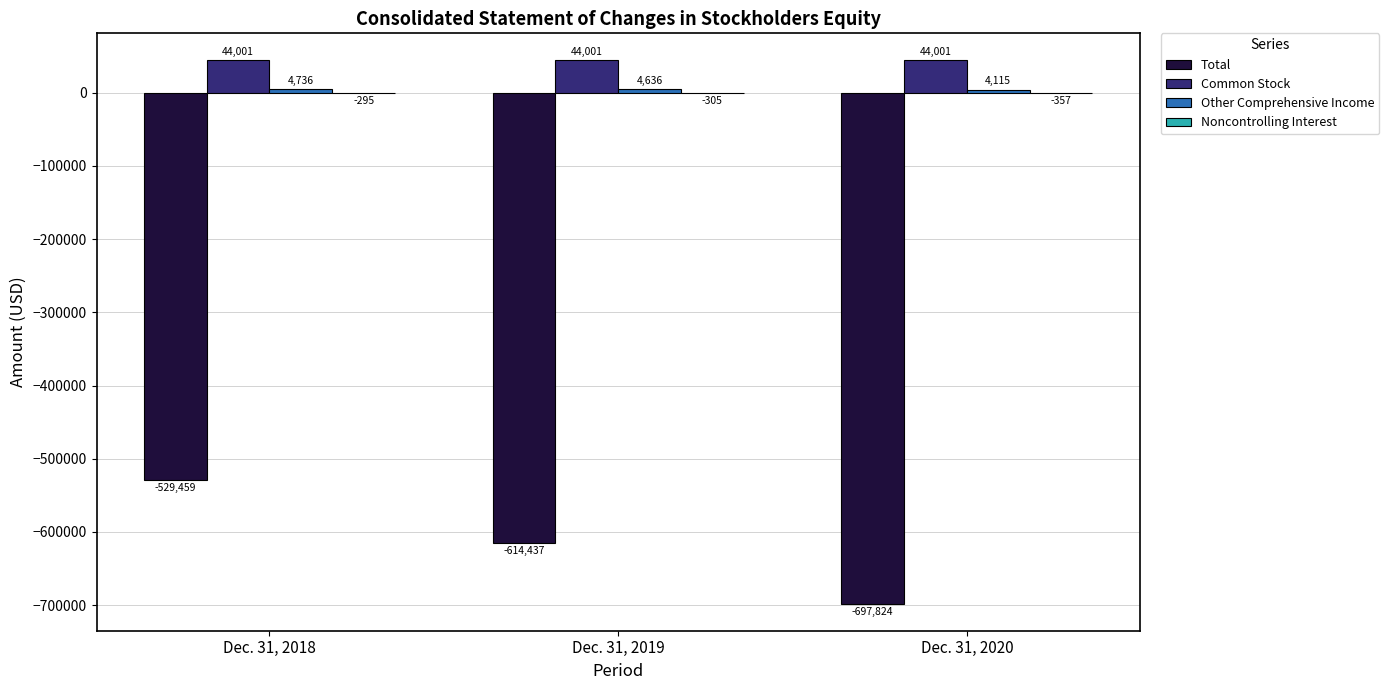

What is the total value across all series at Dec. 31, 2019?

-566105